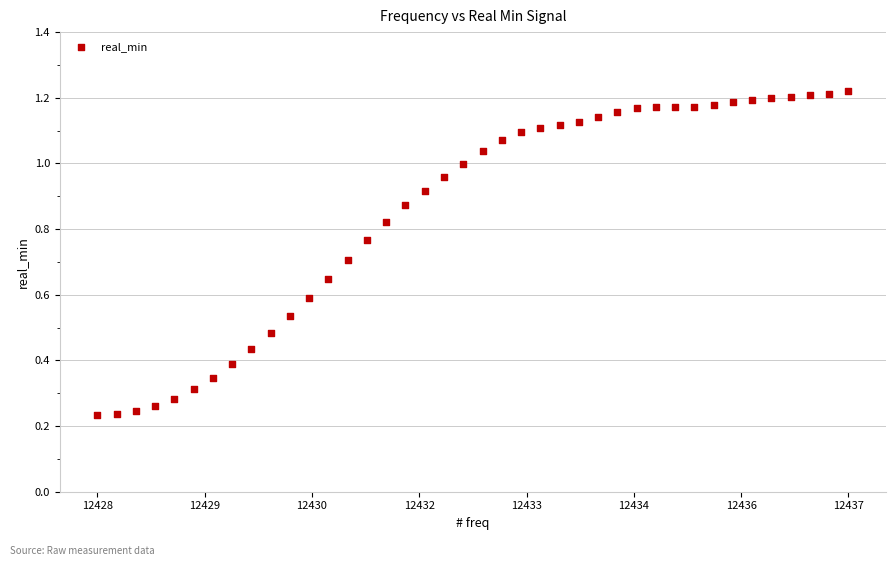

What is the range of X values (max minus min)?

9.8